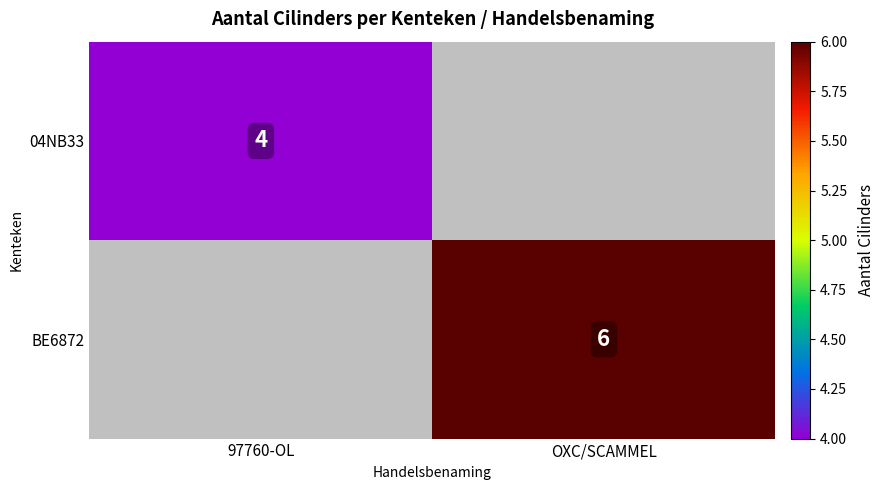

The value of BE6872 at OXC/SCAMMEL is 9. True or false?

False